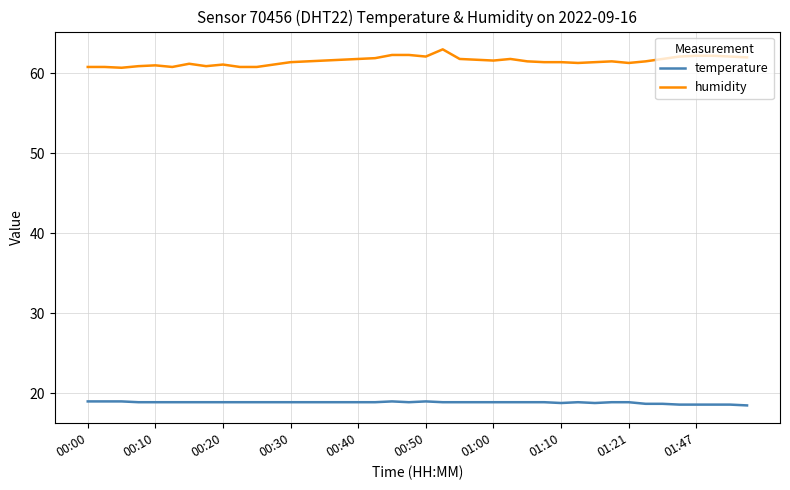

Which series has the largest range (max minus min)?

humidity